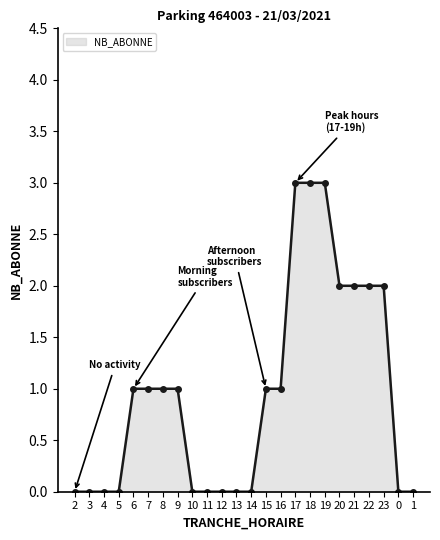

Between 23 and 12, which is larger?

23